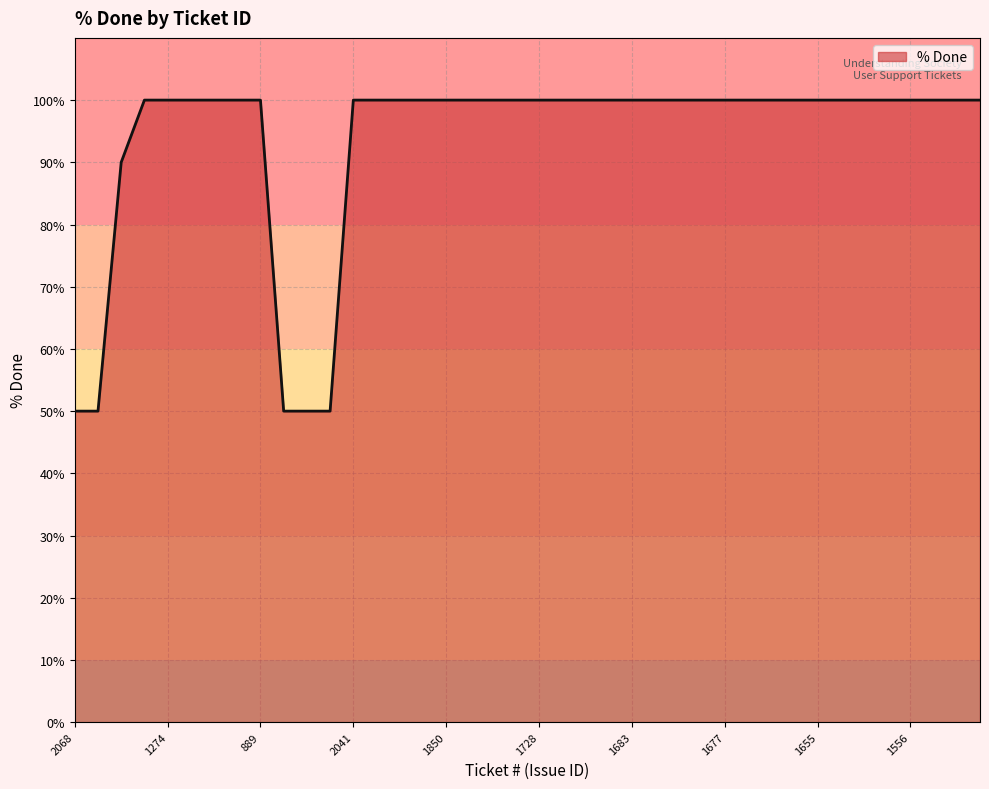

What is the difference between the maximum and minimum values?

50